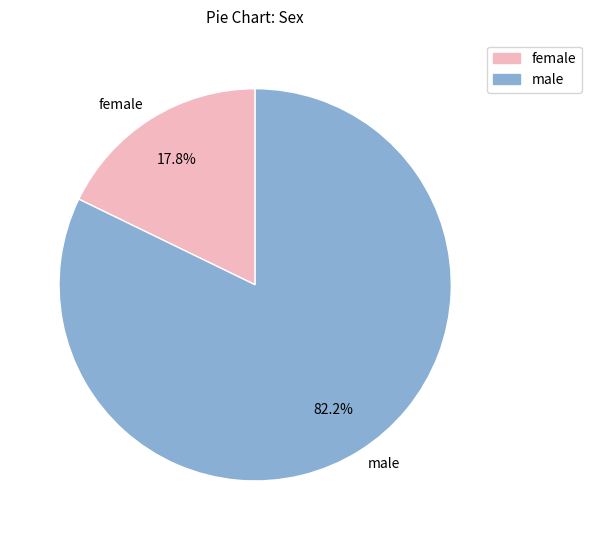

Is there any slice that represents more than half of the pie?

Yes